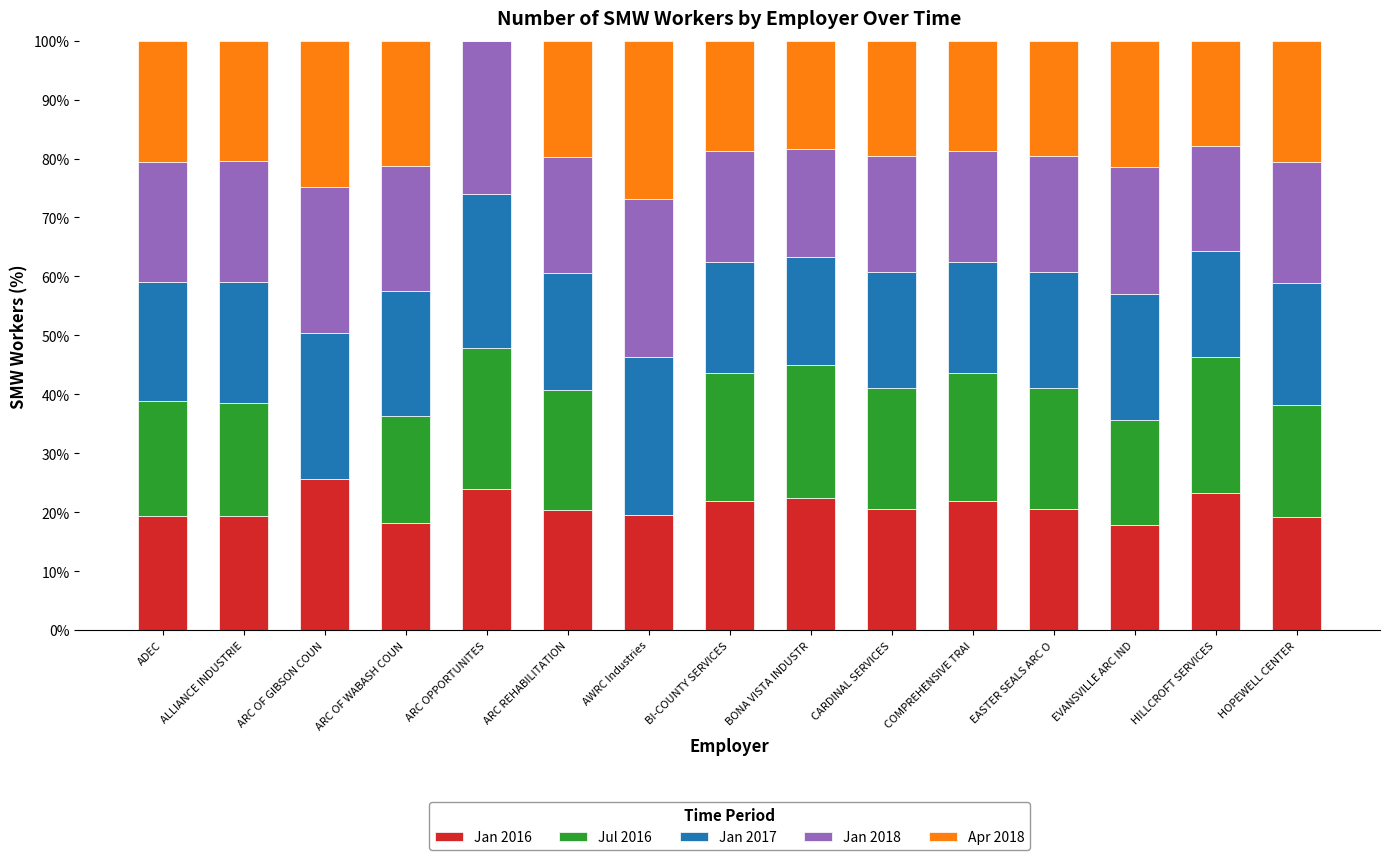

What is the total value across all series at ARC OF GIBSON COUN?

100.0